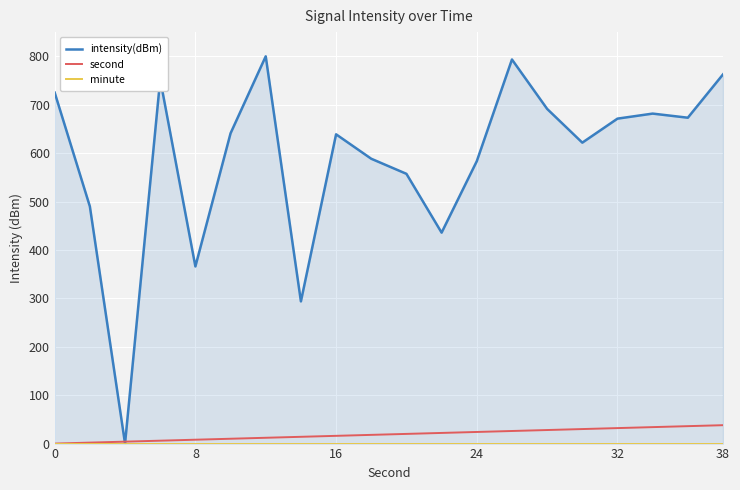

What is the maximum value shown in the chart?

800.0